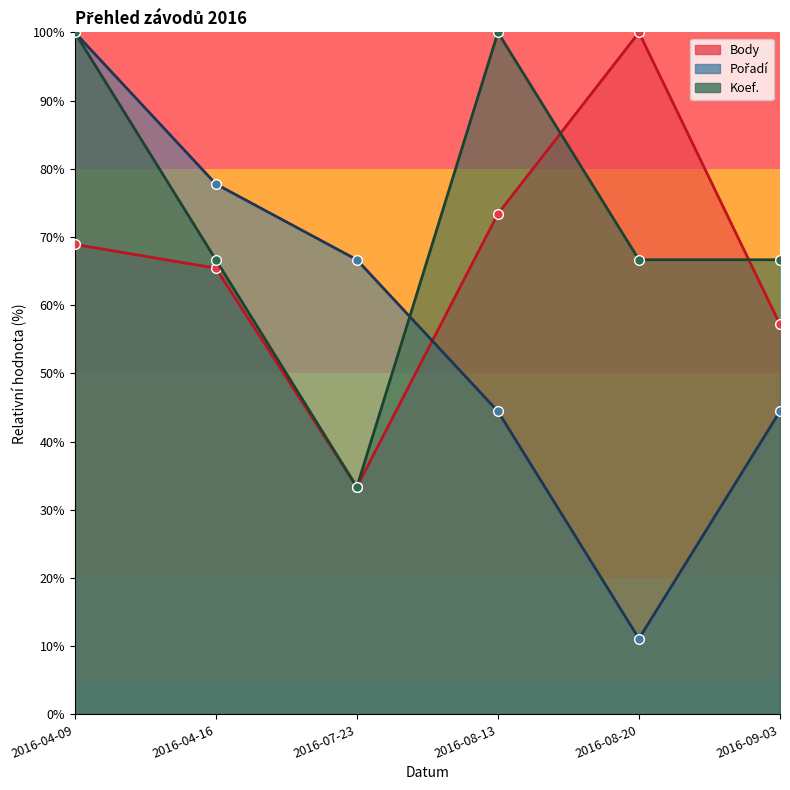

How many interior local valleys does the Pořadí series have?

1